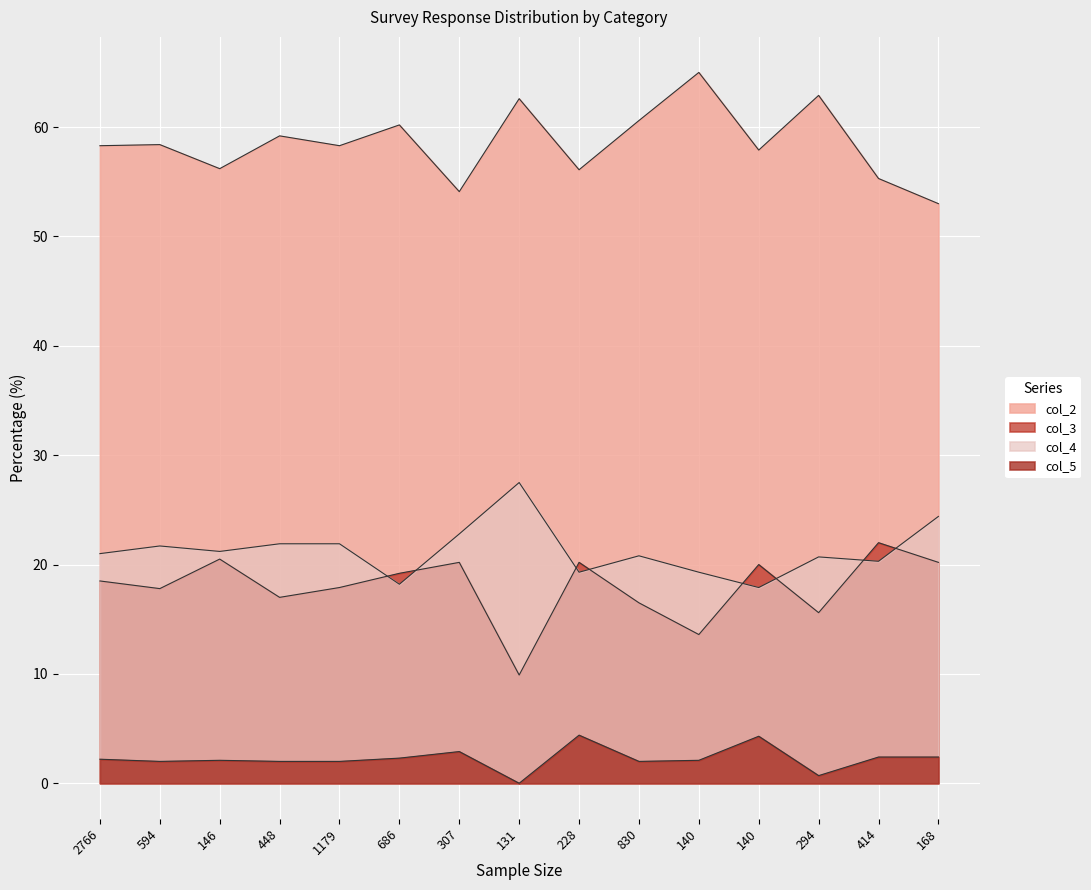

List the series in order of their peak value, lowest first.

col_5, col_3, col_4, col_2